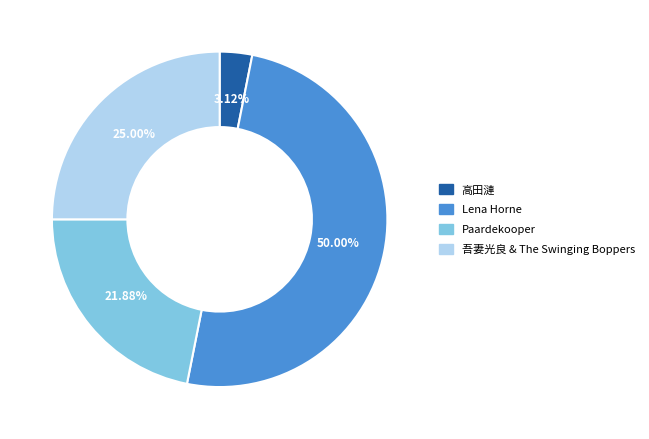

Which slice is the smallest?

高田漣